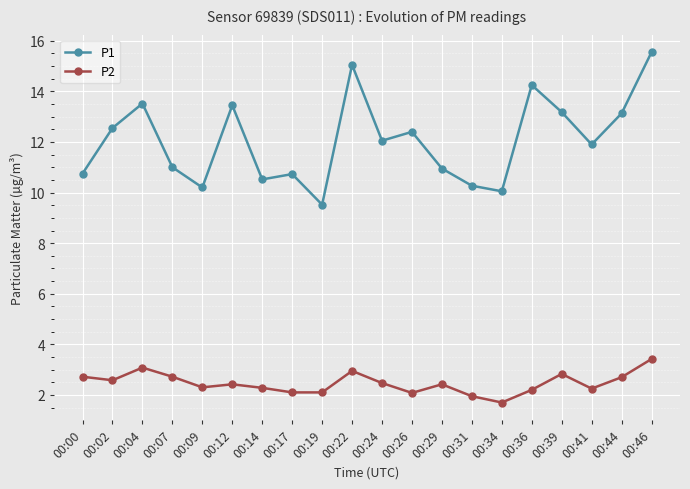

What are all the series names shown in the legend?

P1, P2